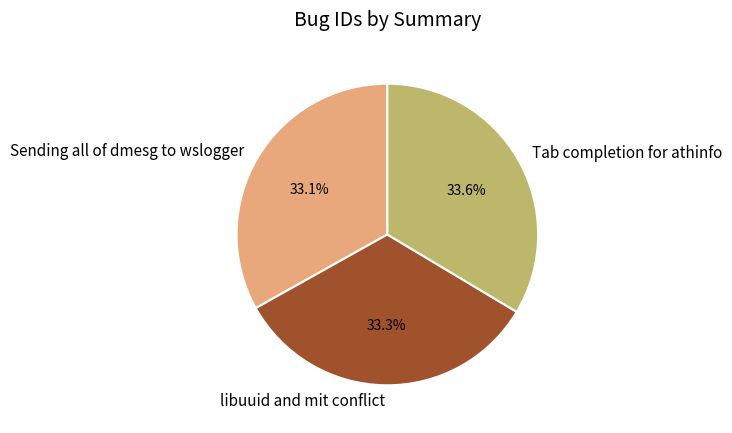

Does Sending all of dmesg to wslogger account for over 50% of the chart?

No